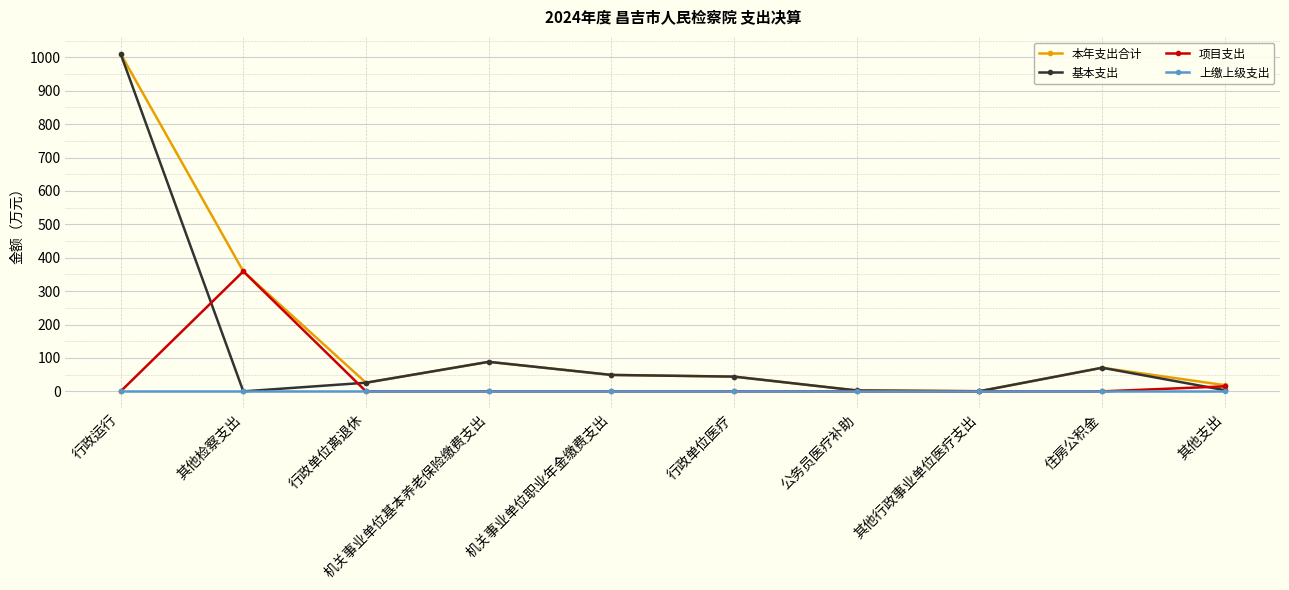

List the series in order of their overall mean, highest first.

本年支出合计, 基本支出, 项目支出, 上缴上级支出